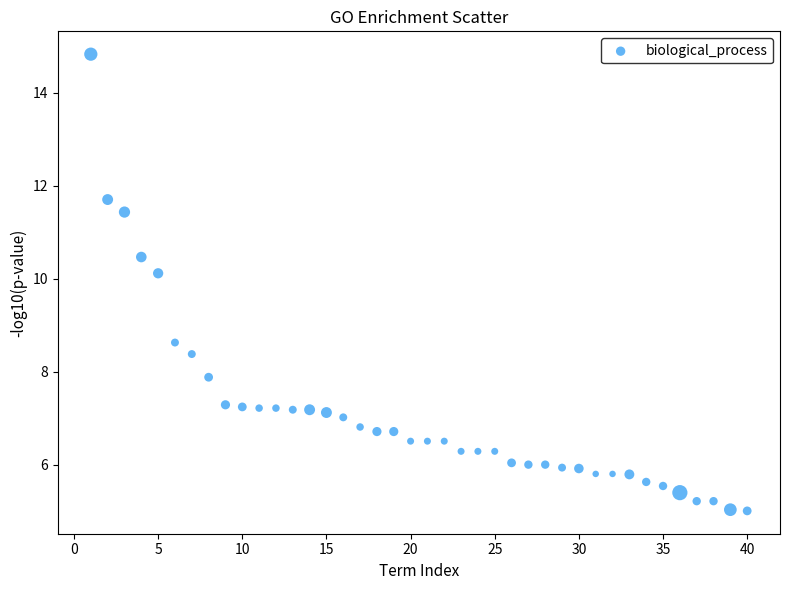

What Y value in the scatter plot is closest to 9?

8.6